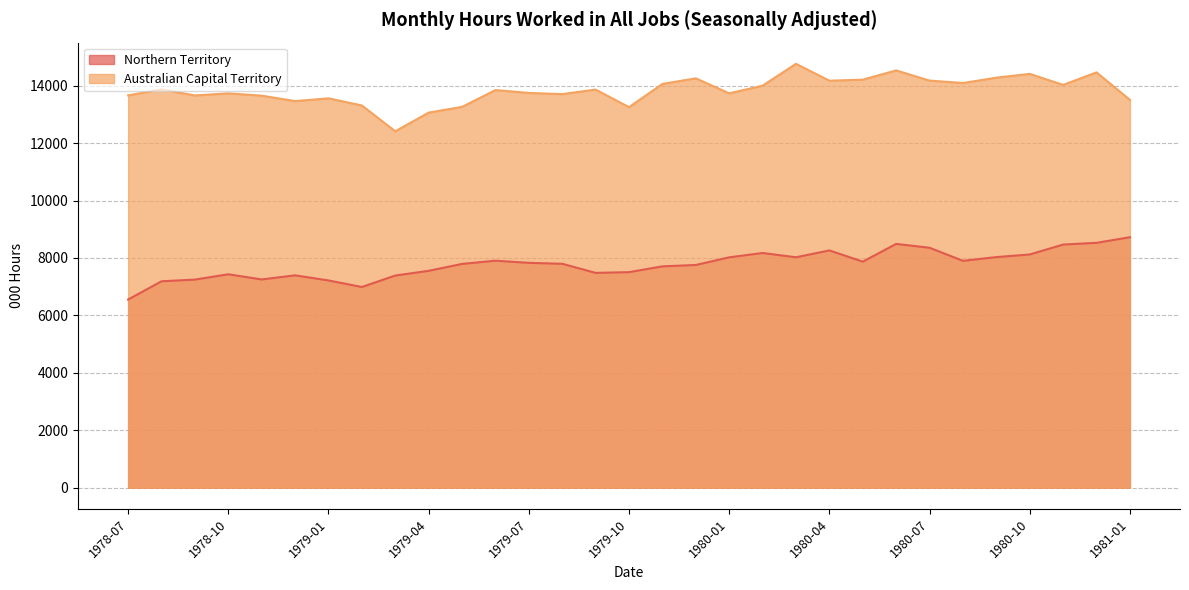

Which series has the largest range (max minus min)?

Australian Capital Territory